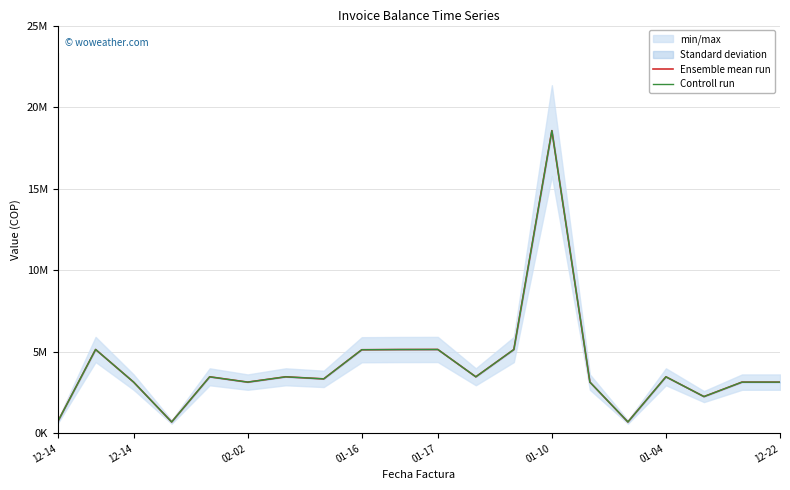

Which series has the largest range (max minus min)?

Ensemble mean run